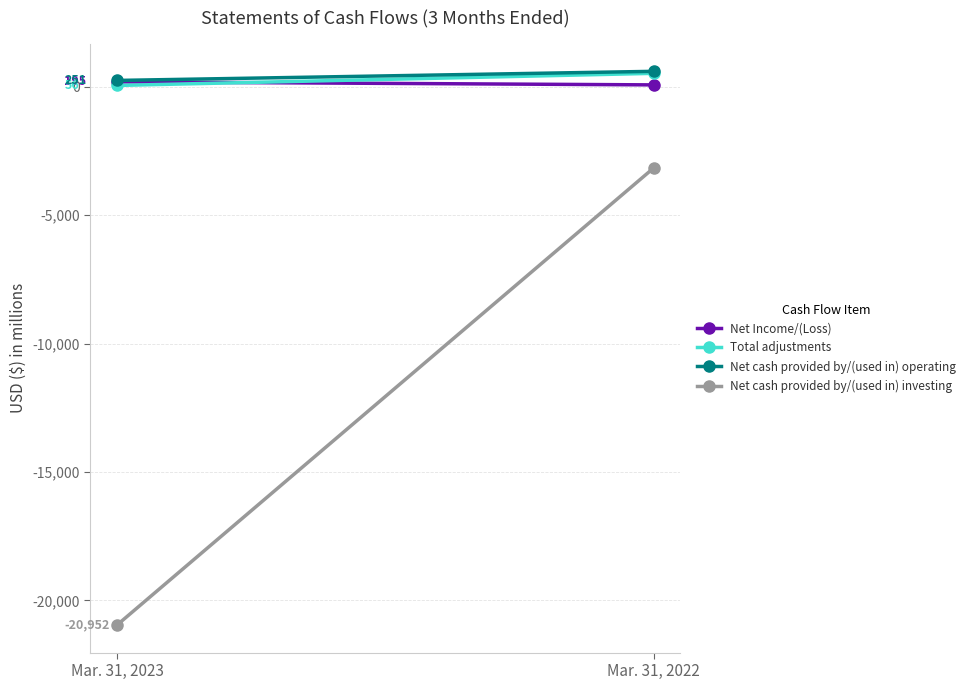

What is the total value across all series at Mar. 31, 2023?

-20450